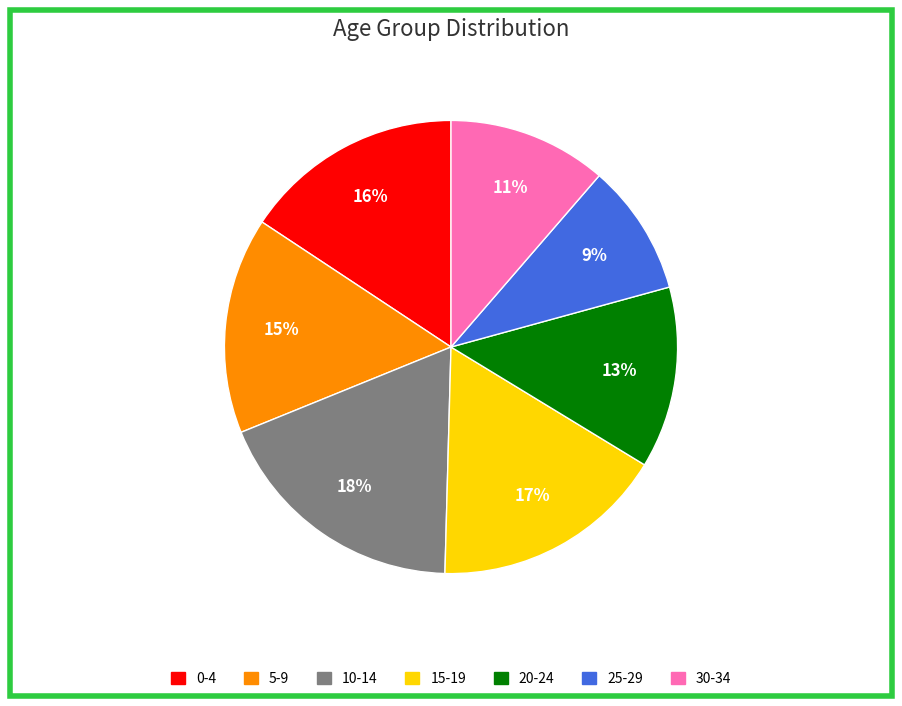

To the nearest percent, what is the difference between the largest and smallest slice percentages?

9%